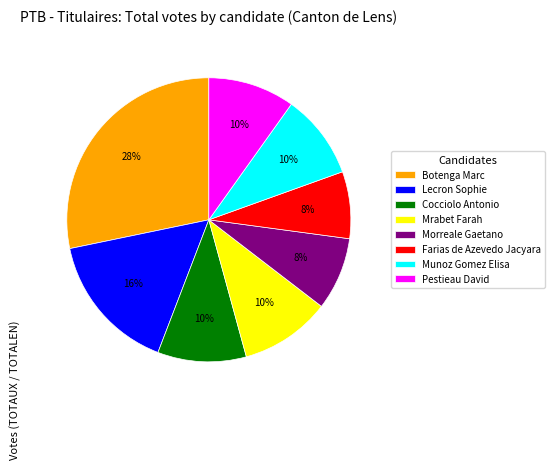

To the nearest percent, what portion does Cocciolo Antonio represent?

10%